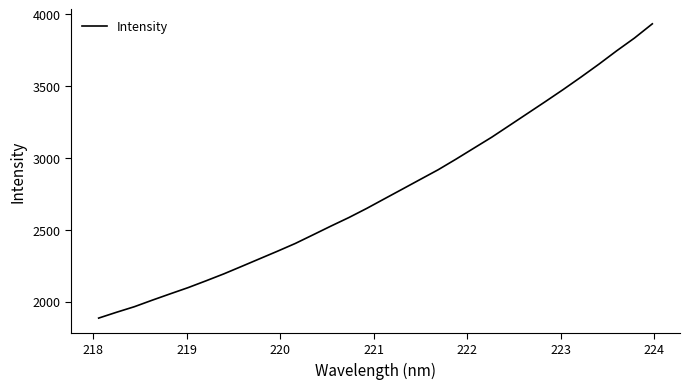

What is the maximum value shown in the chart?

3933.3